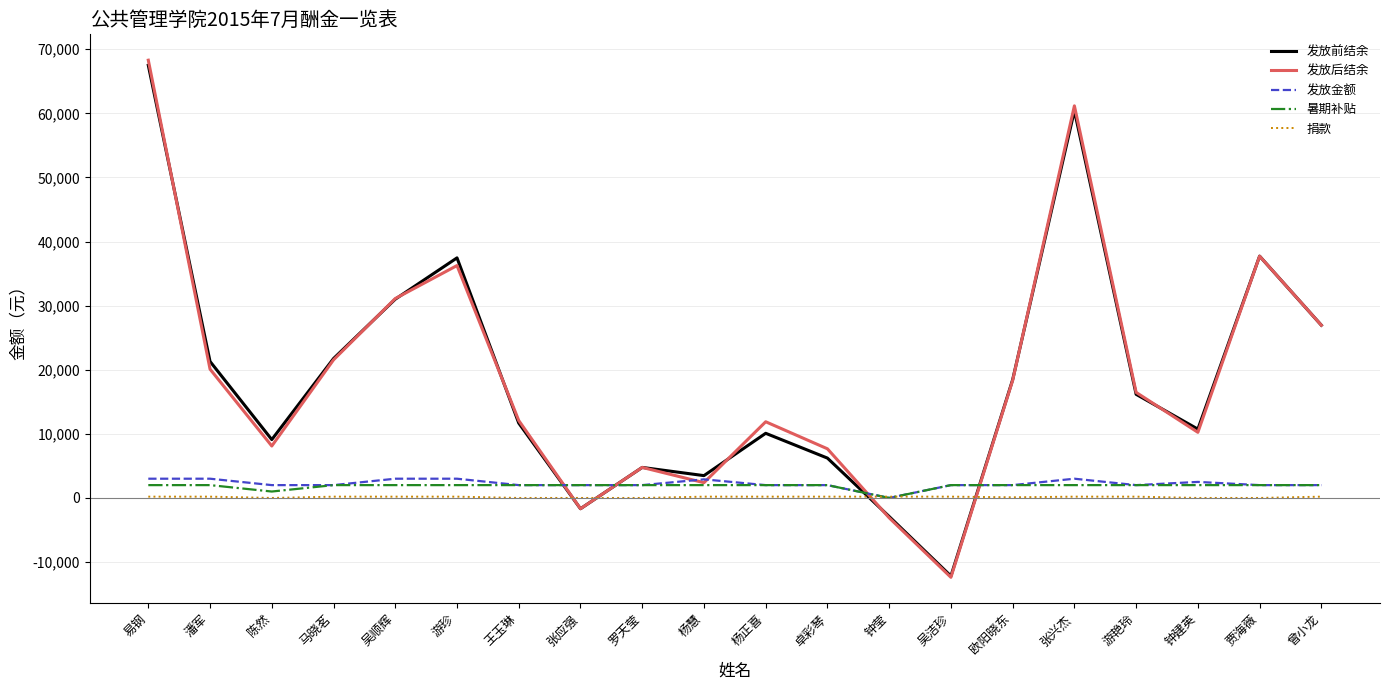

What is the difference between the highest and lowest values at 钟莹?

3297.3